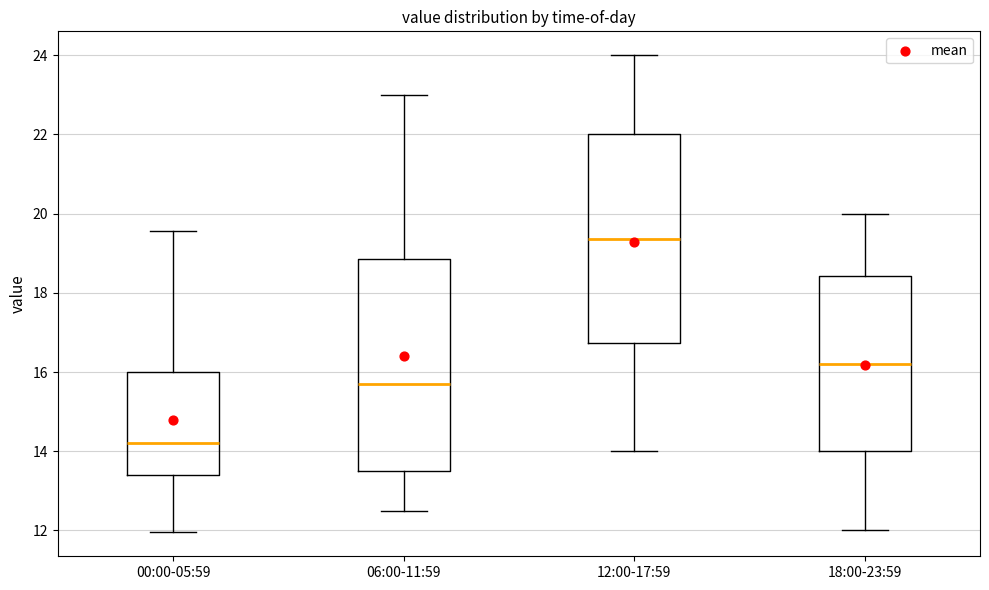

Which box's median line is the highest?

12:00-17:59